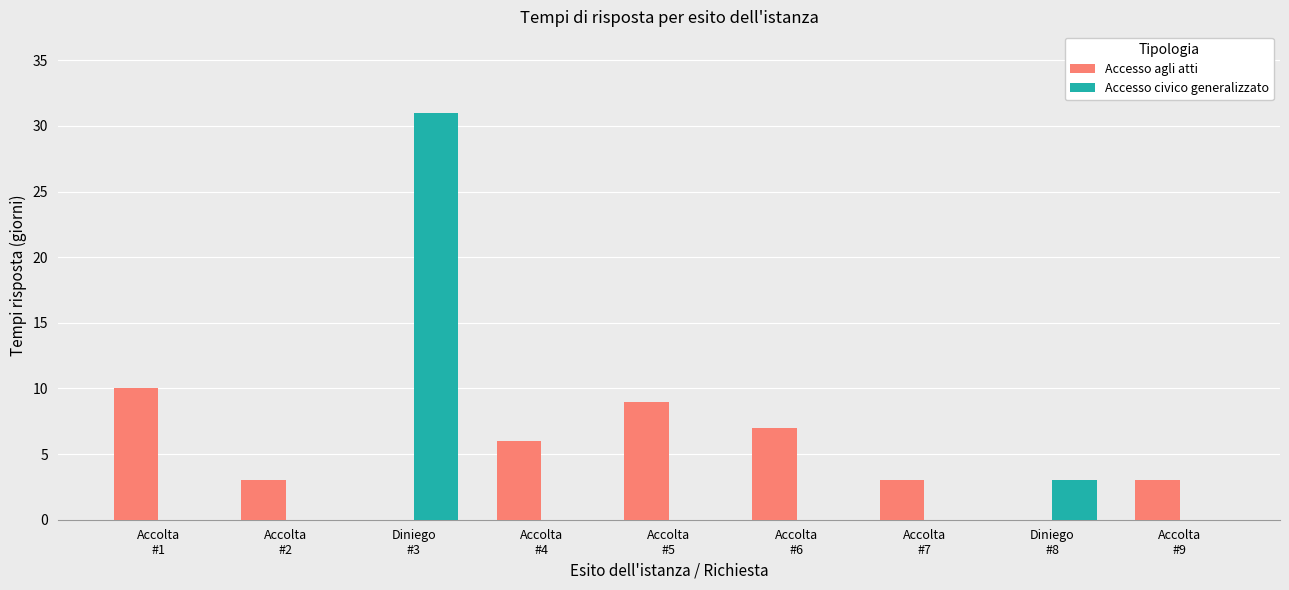

What is the sum of all Accesso civico generalizzato values?

34